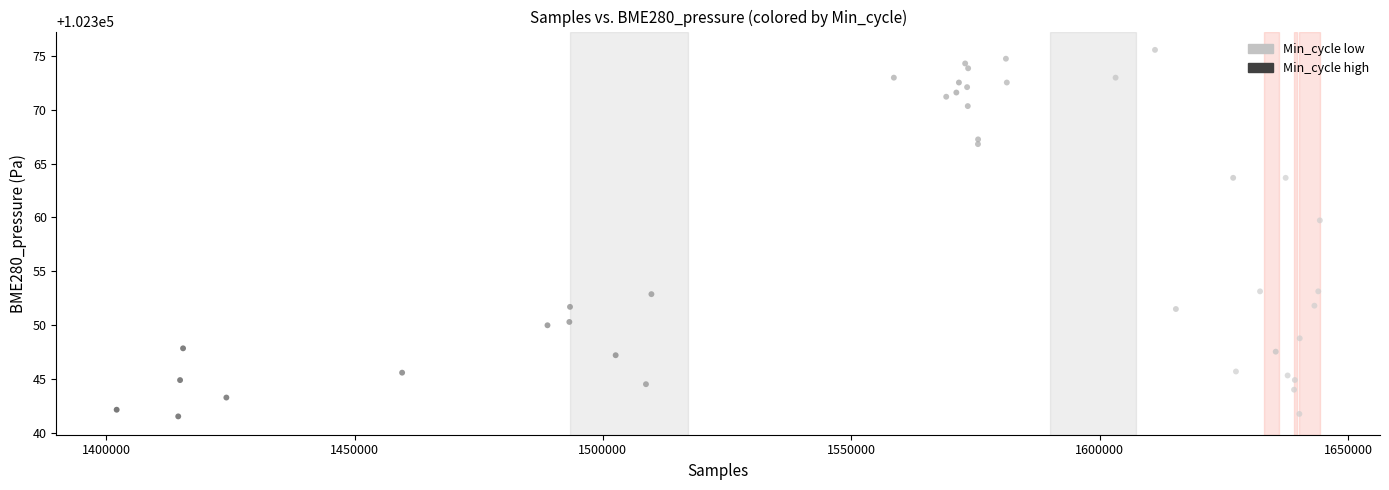

What Y value in the scatter plot is closest to 102358?

102359.7